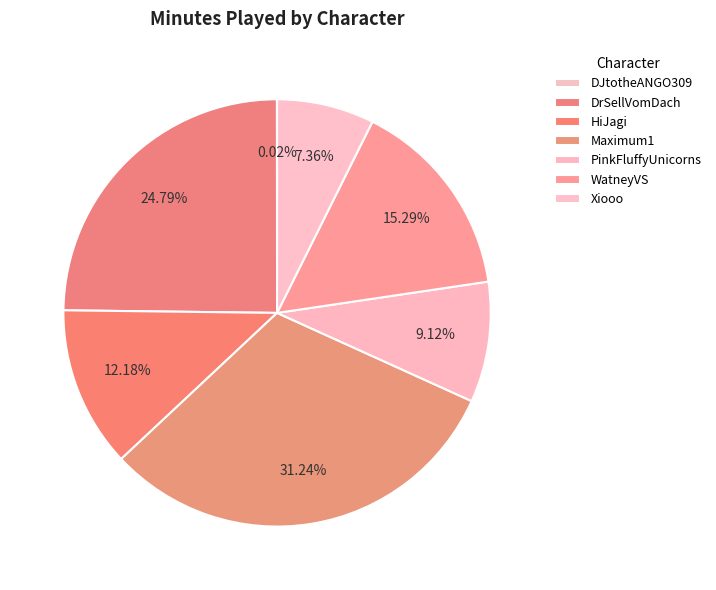

To the nearest percent, what is the difference between the largest and smallest slice percentages?

31%